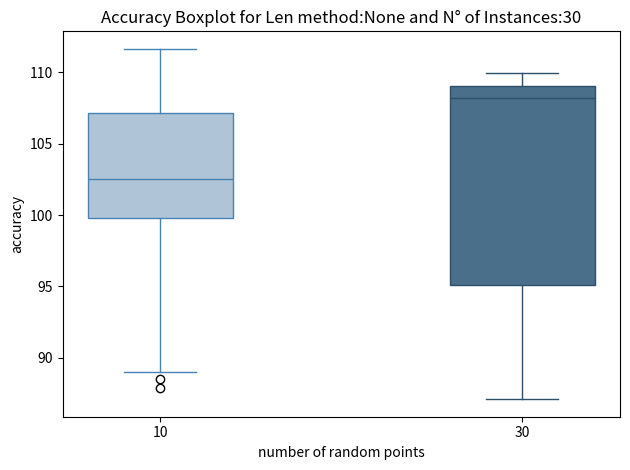

Where is the lower edge of the box at x = 10 on the y-axis? The values are not printed on the chart, so give them approximately, as read against the axis.

100.0